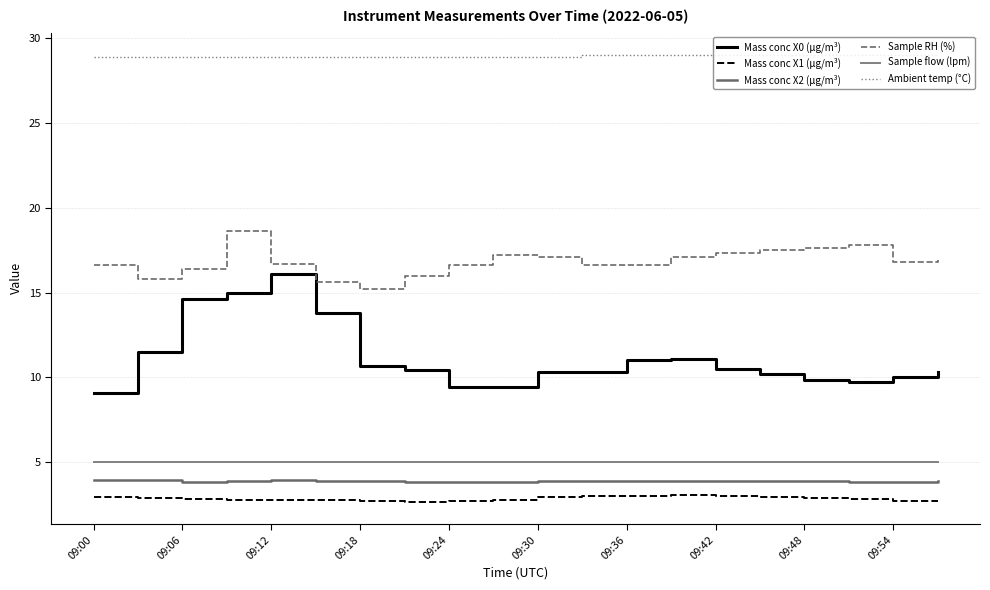

Which series has the largest total across all categories?

Ambient temp (°C)